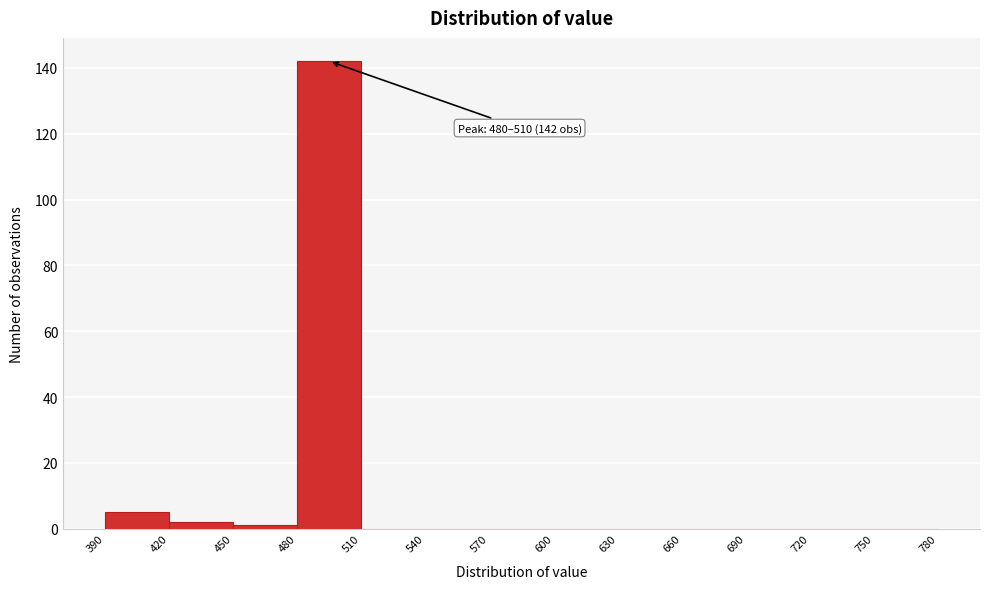

Which range on the x-axis has the tallest bar?

480 to 510